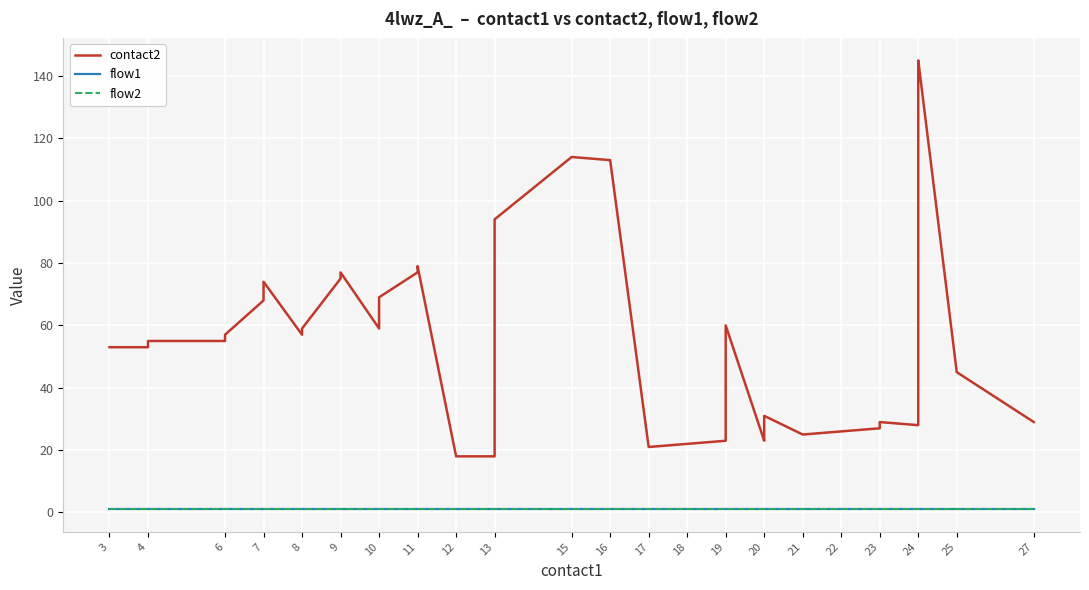

Does the chart display data point markers on the line(s)?

No